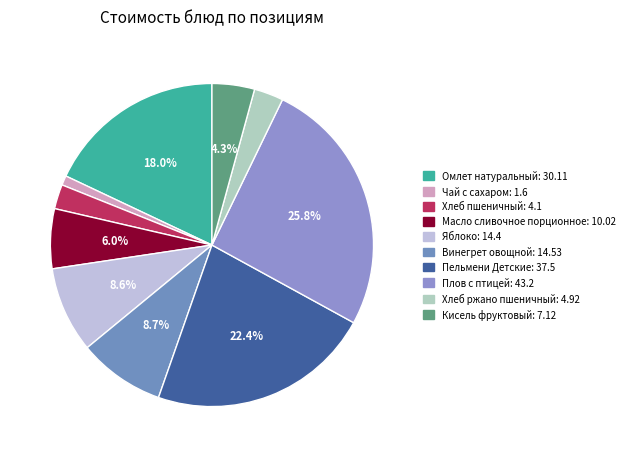

What portion of the pie excludes Пельмени Детские?

77.6%